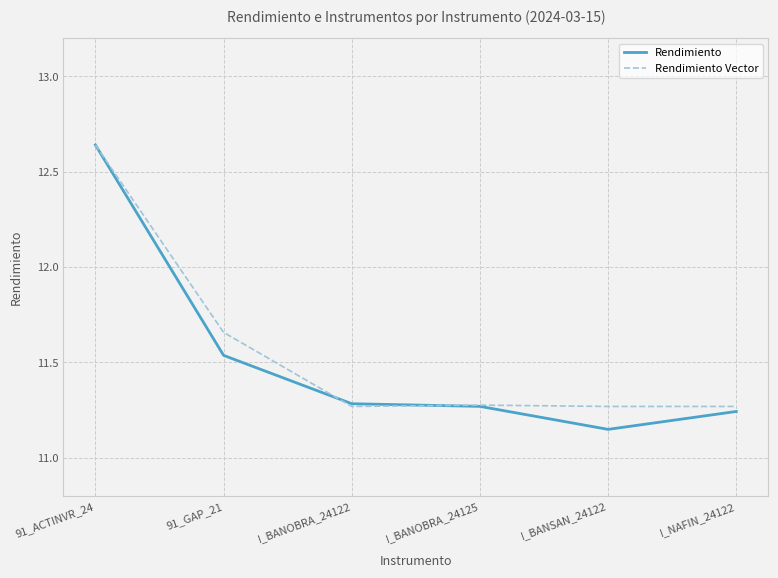

What position from the left is I_BANOBRA_24125?

4